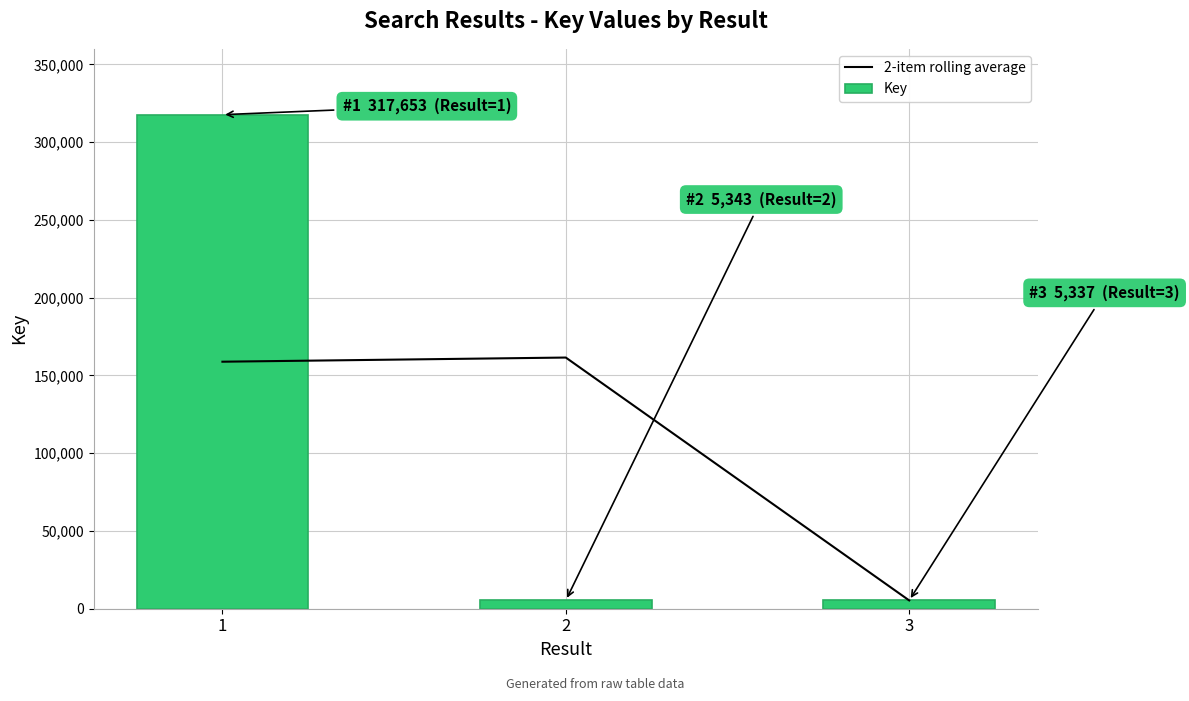

Where does the Key series first go above 5343?

1